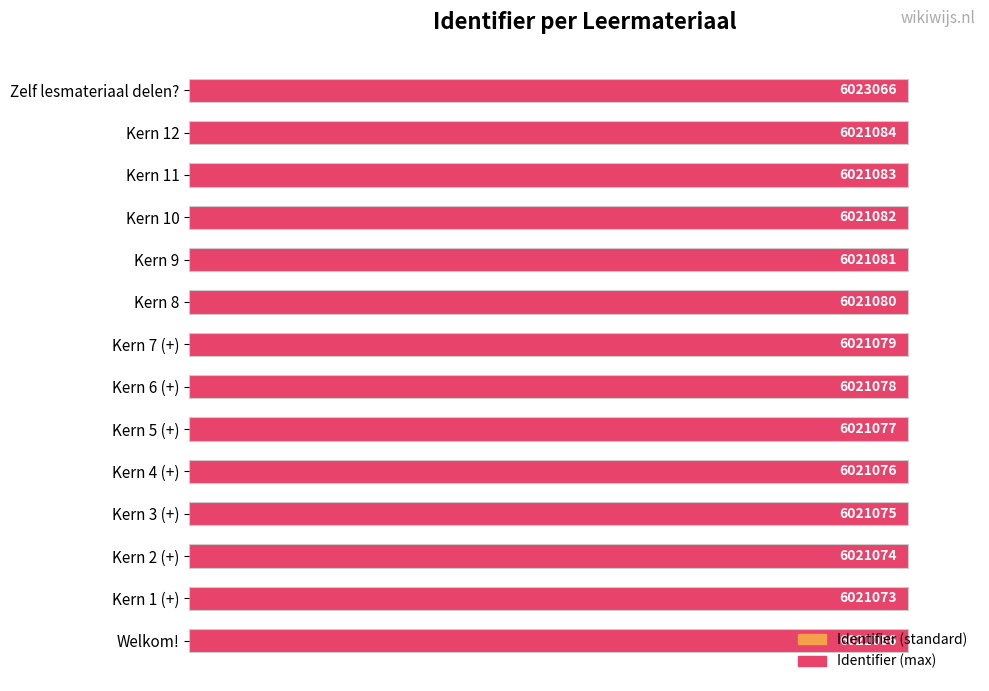

Are the bars horizontal?

Yes